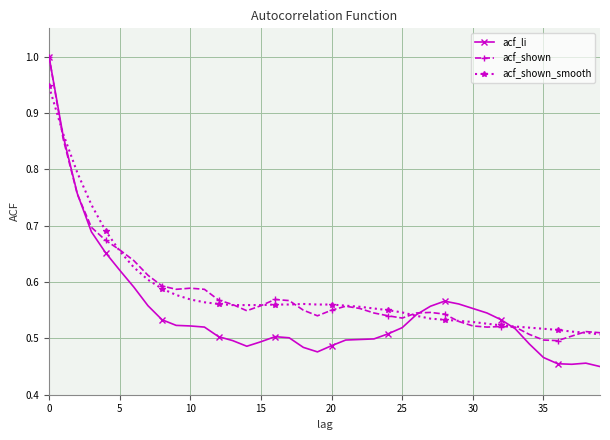

What is the greatest value displayed?

1.0